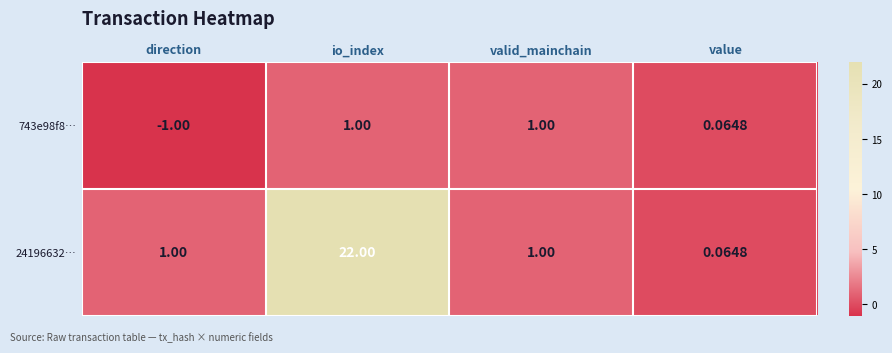

At how many categories does at least one series exceed 12?

1